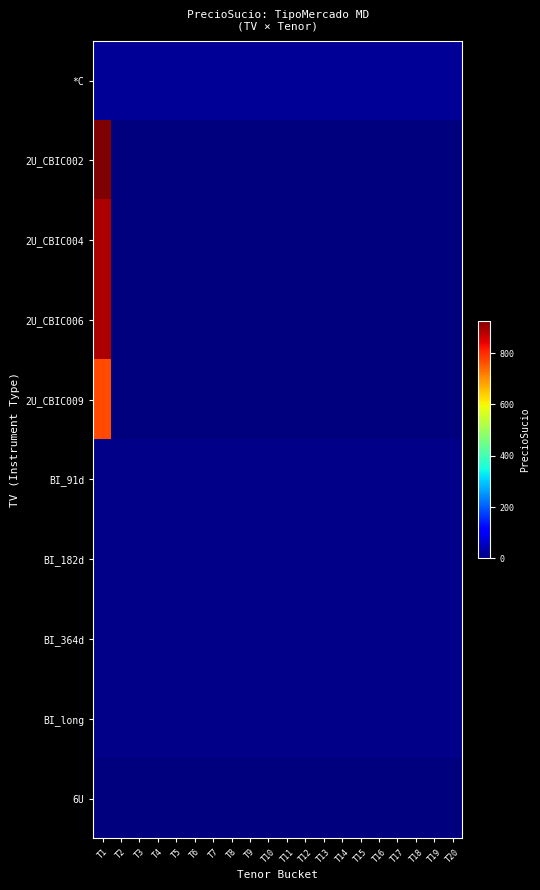

Which category has the lowest value across all series?

T2